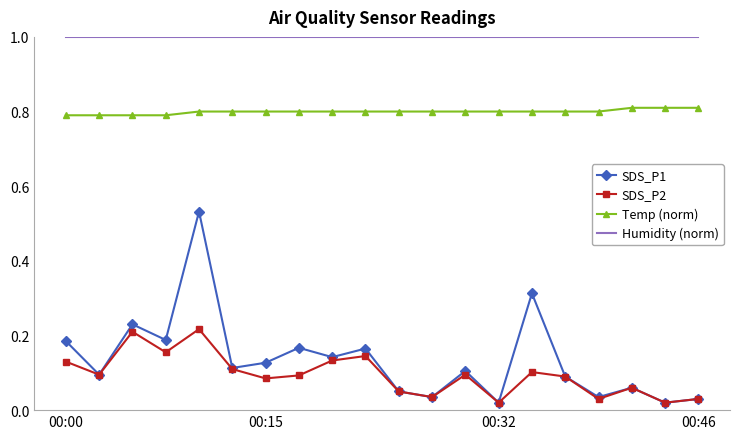

List the series in order of their peak value, highest first.

Humidity (norm), Temp (norm), SDS_P1, SDS_P2